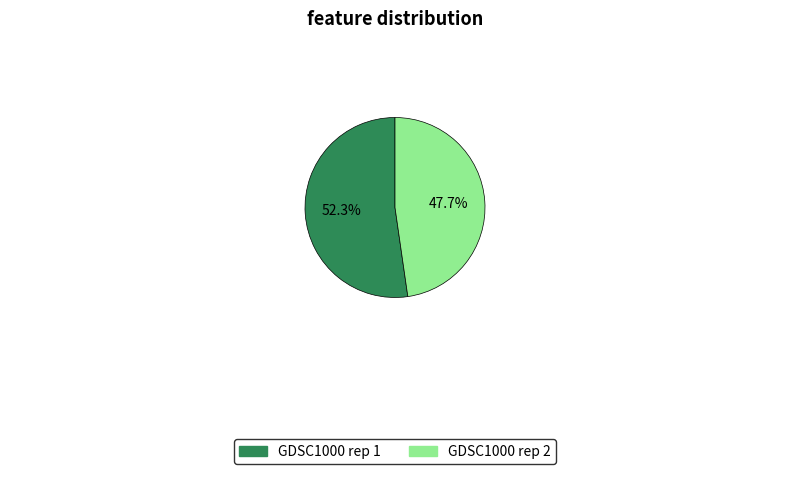

Does any single category account for the majority?

Yes